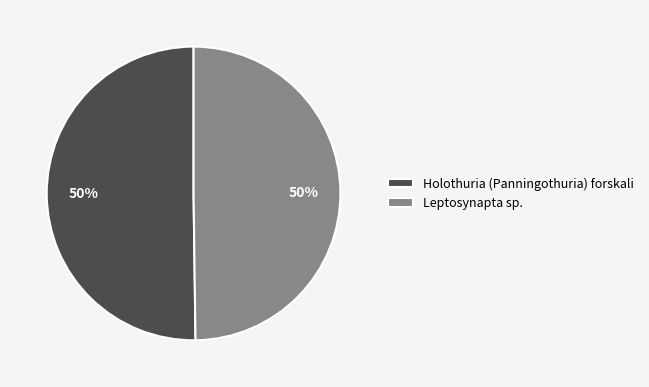

How many slices are in this pie chart?

2